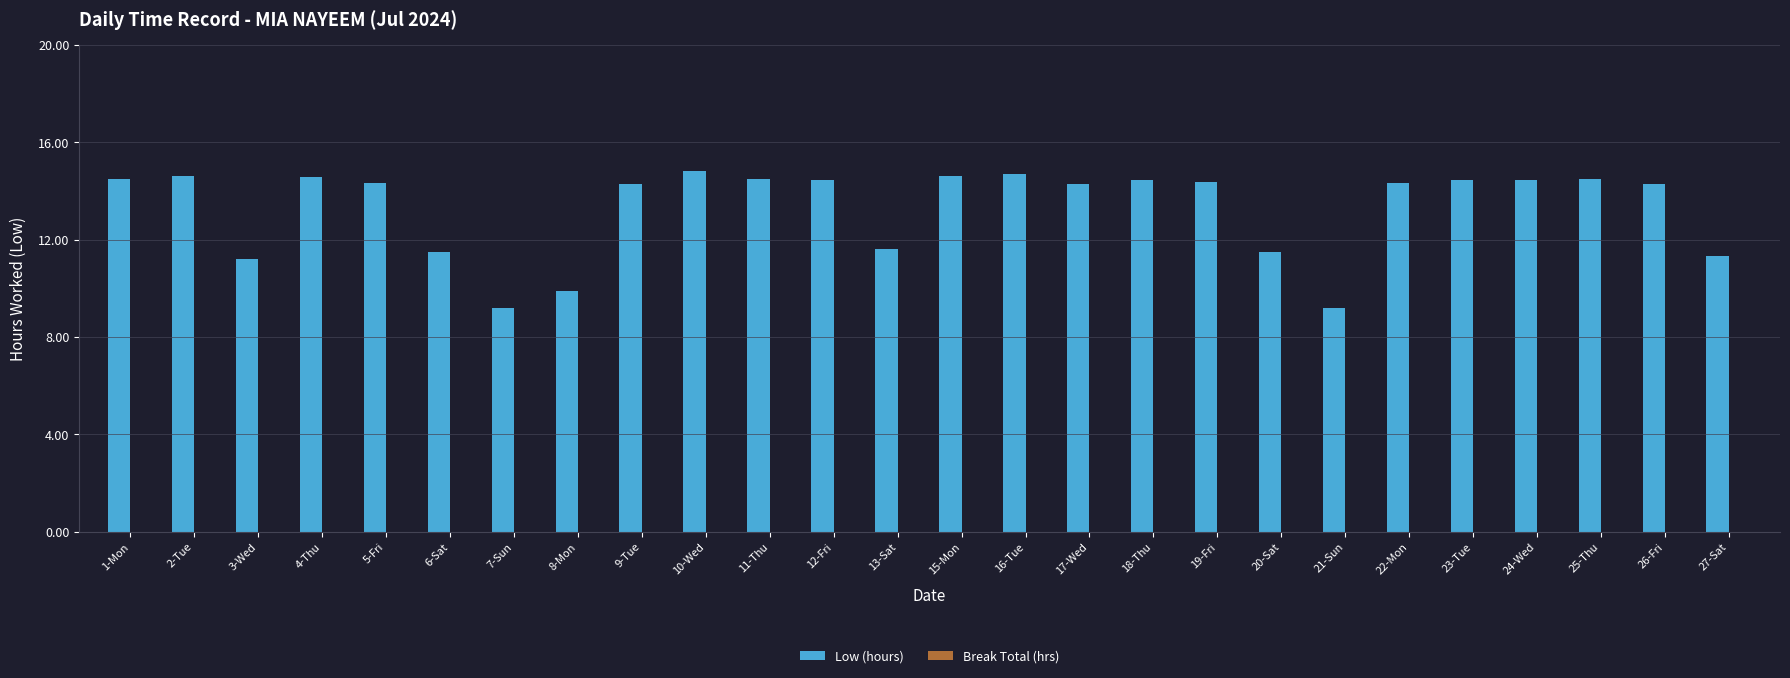

What is the label of the 26th bar from the right?

1-Mon